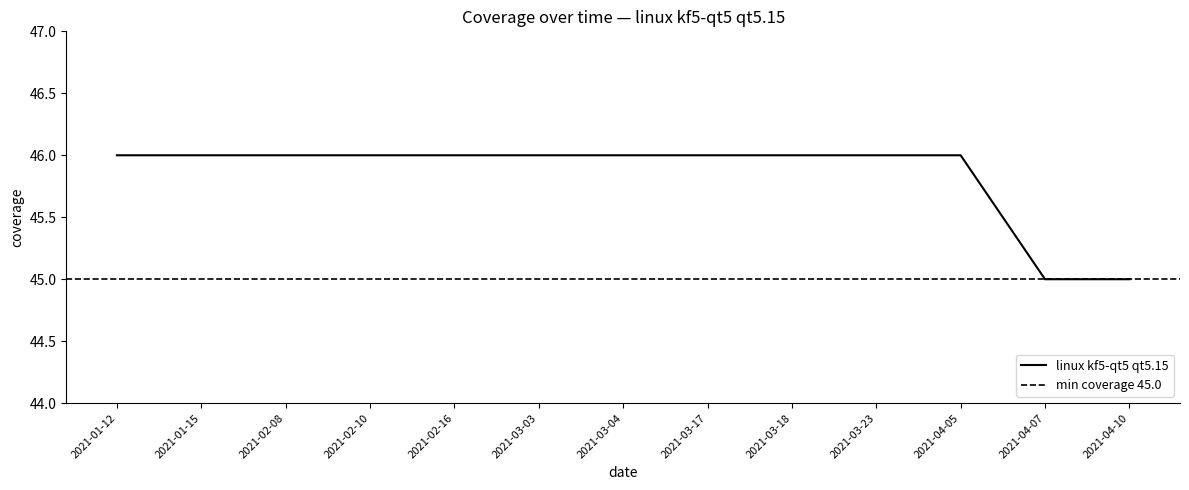

List the labels in order of value, smallest first.

2021-04-07, 2021-04-10, 2021-01-12, 2021-01-15, 2021-02-08, 2021-02-10, 2021-02-16, 2021-03-03, 2021-03-04, 2021-03-17, 2021-03-18, 2021-03-23, 2021-04-05